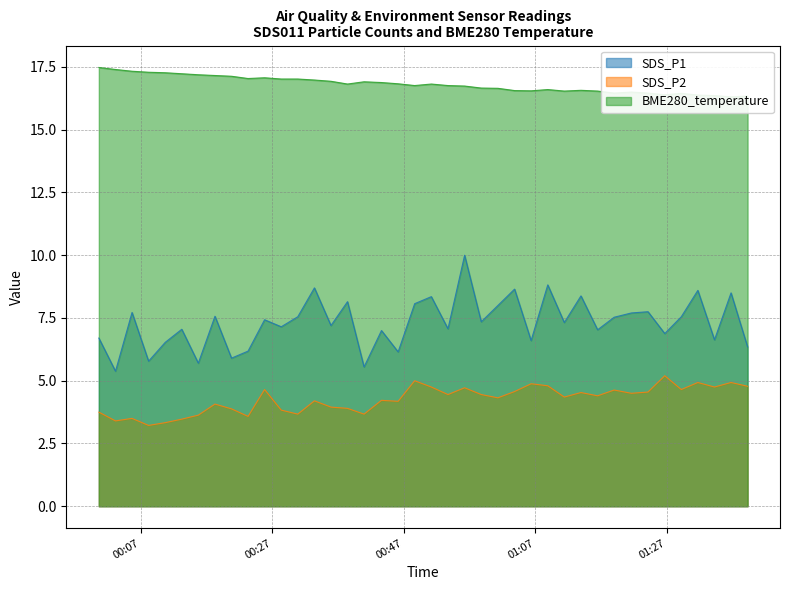

Reading right to left, what are all the values shown in this chart?

SDS_P1: 6.3	8.5	6.6	8.6	7.5	6.9	7.8	7.7	7.5	7.0	8.4	7.3	8.8	6.6	8.7	8.0	7.3	10.0	7.1	8.3	8.1	6.2	7.0	5.5	8.2	7.2	8.7	7.5	7.2	7.4	6.2	5.9	7.6	5.7	7.0	6.5	5.8	7.7	5.4	6.7
SDS_P2: 4.8	4.9	4.8	4.9	4.7	5.2	4.5	4.5	4.6	4.4	4.5	4.3	4.8	4.9	4.6	4.3	4.5	4.7	4.5	4.8	5.0	4.2	4.2	3.7	3.9	4.0	4.2	3.7	3.8	4.7	3.6	3.9	4.1	3.6	3.5	3.3	3.2	3.5	3.4	3.8
BME280_temperature: 16.3	16.3	16.4	16.4	16.4	16.4	16.5	16.5	16.5	16.5	16.6	16.5	16.6	16.6	16.6	16.6	16.7	16.7	16.8	16.8	16.8	16.8	16.9	16.9	16.8	16.9	17.0	17.0	17.0	17.1	17.0	17.1	17.2	17.2	17.2	17.3	17.3	17.3	17.4	17.5